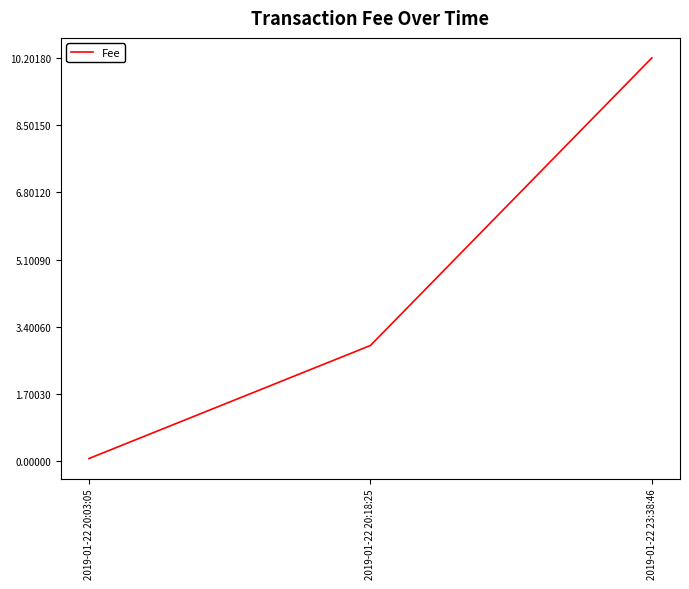

Reading left to right, what are all the values shown in this chart?

0.1	2.9	10.2